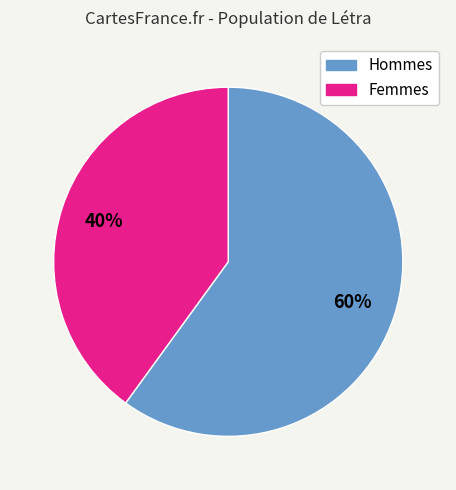

Is there any slice that represents more than half of the pie?

Yes